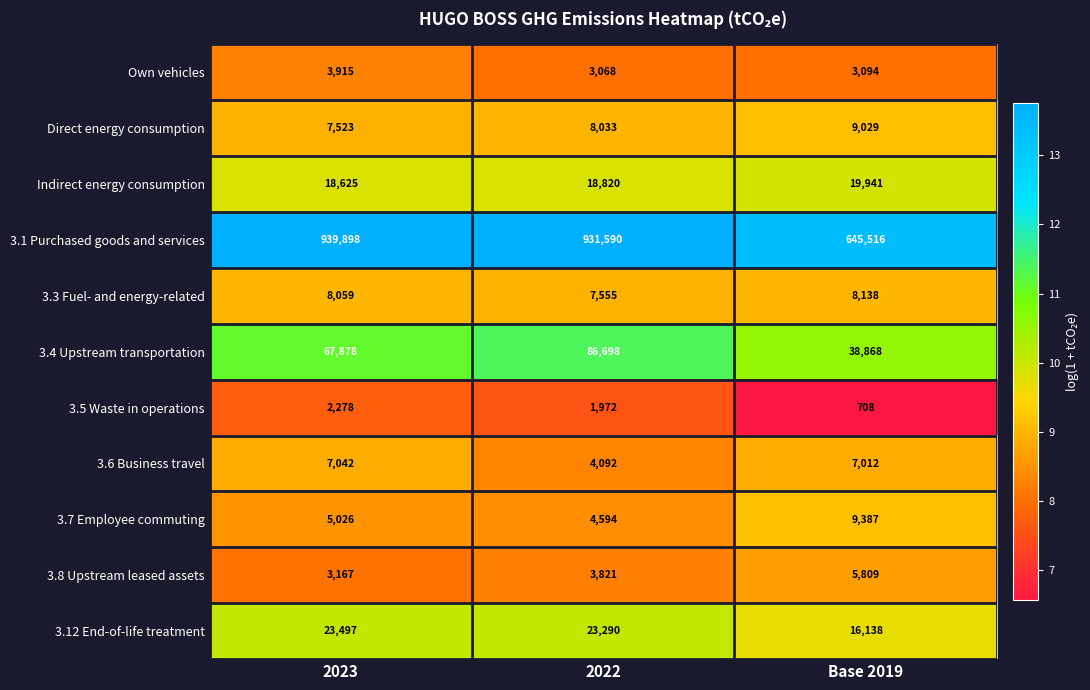

What is the approximate value of 3.7 Employee commuting at 2022, to the nearest 50?

4600